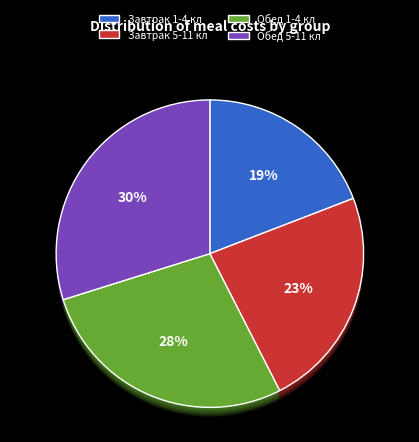

Is it true that Завтрак 1-4 кл is 19% of the pie?

True